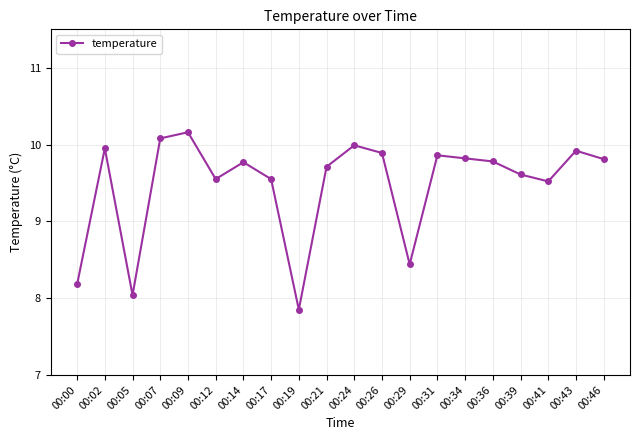

Approximately how many times larger is the value at 00:21 compared to 00:19?

1.2